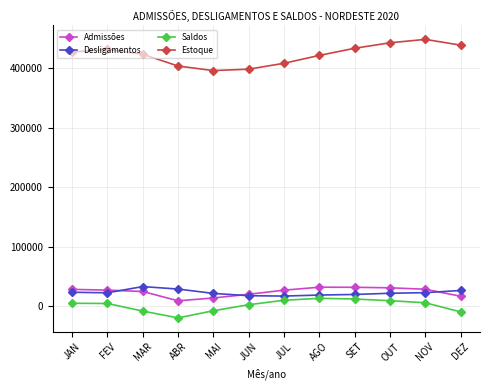

What is the value of the Saldos point at the 11th from the left?

5724